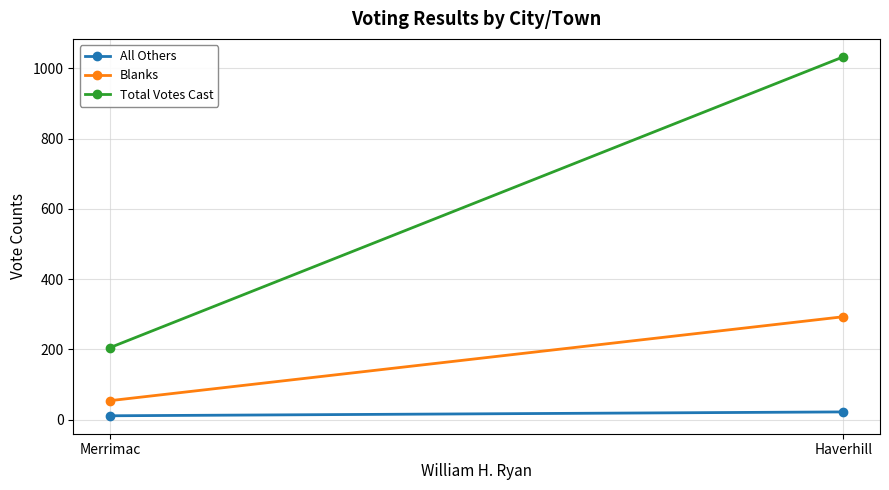

True or false: Blanks has a value of 14 at Merrimac.

False